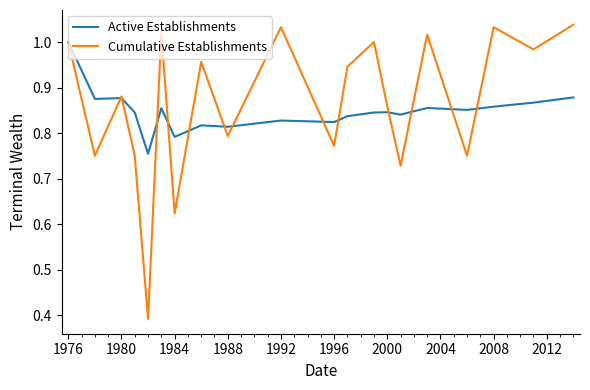

List the series in order of their peak value, lowest first.

Active Establishments, Cumulative Establishments